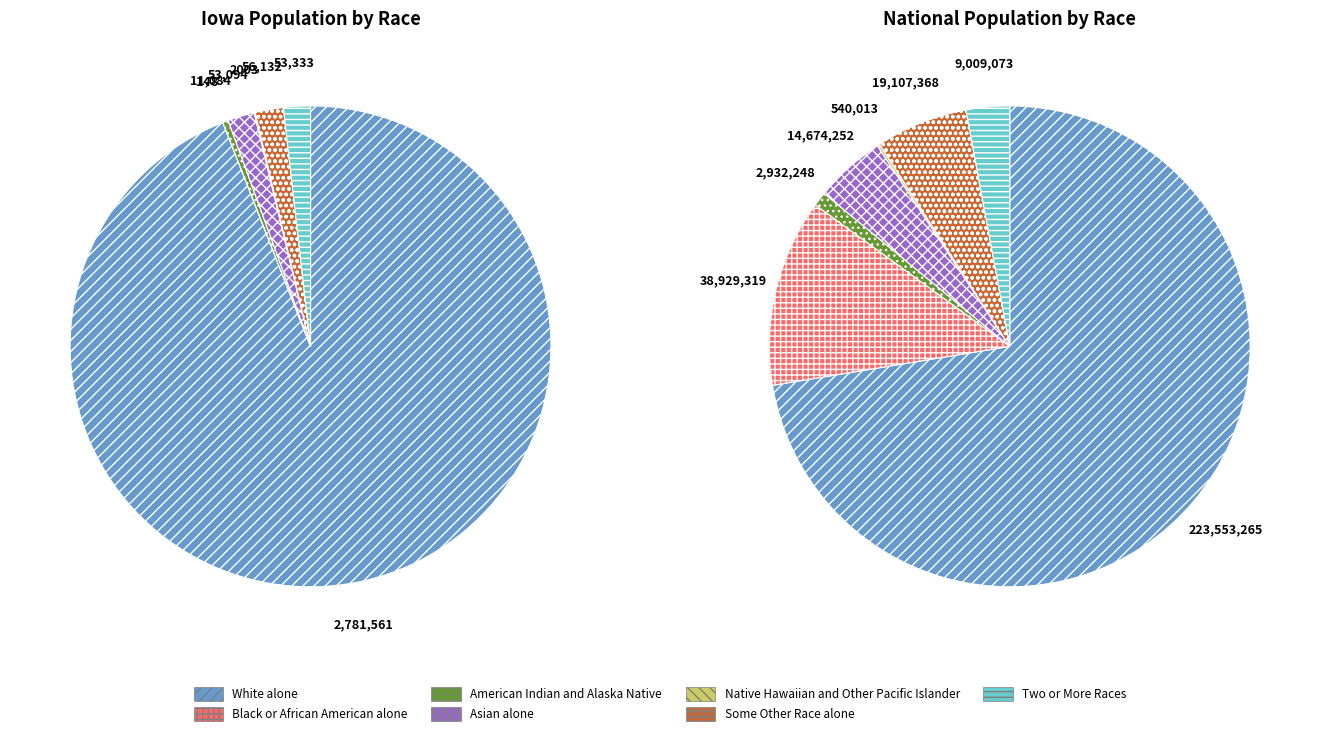

To the nearest percent, what is the average slice percentage?

14%